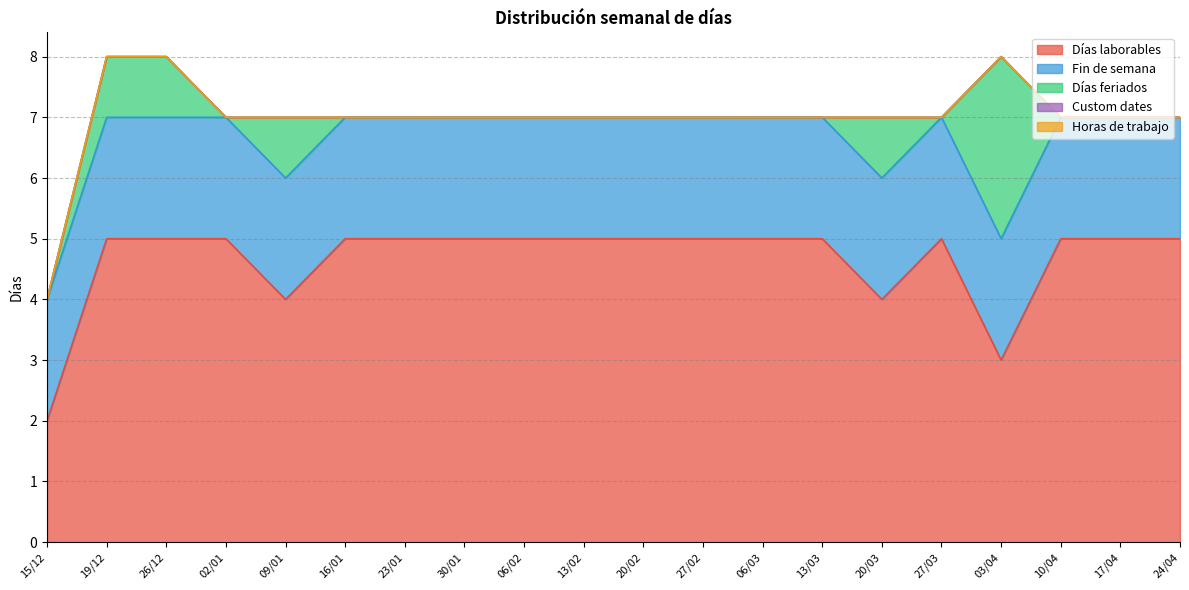

Rank the series at 20/03 from lowest to highest value.

Custom dates, Horas de trabajo, Días feriados, Fin de semana, Días laborables